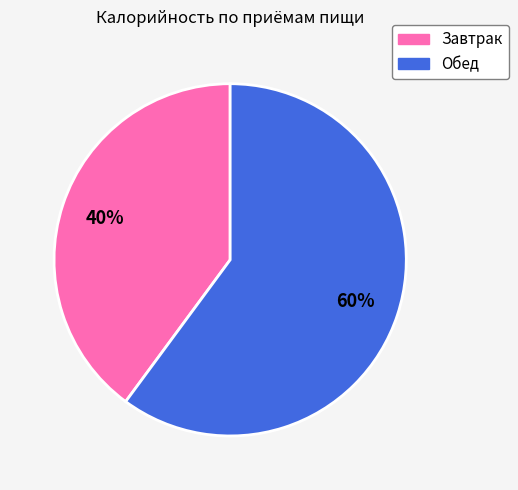

Count the number of slices in the pie.

2